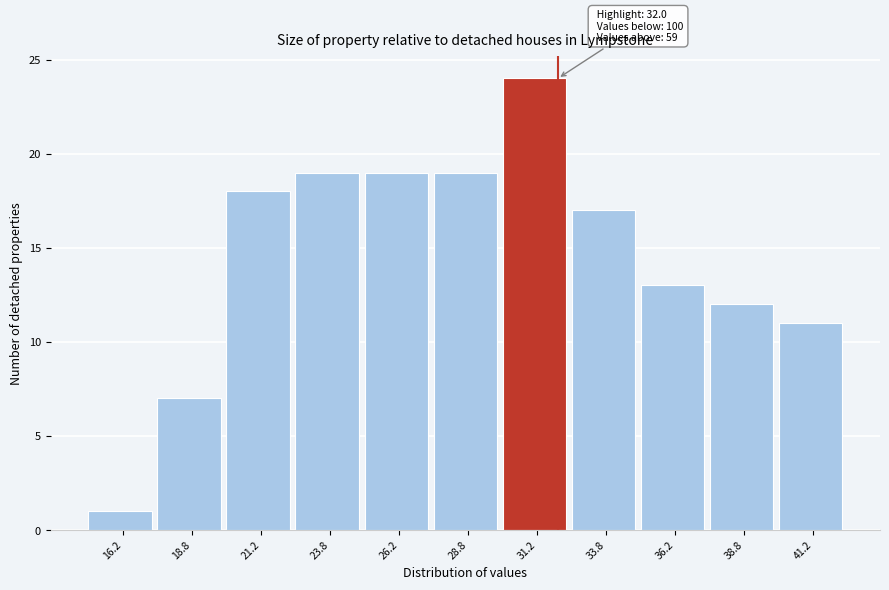

Over which range of the x-axis is the bar tallest?

30.0 to 32.5